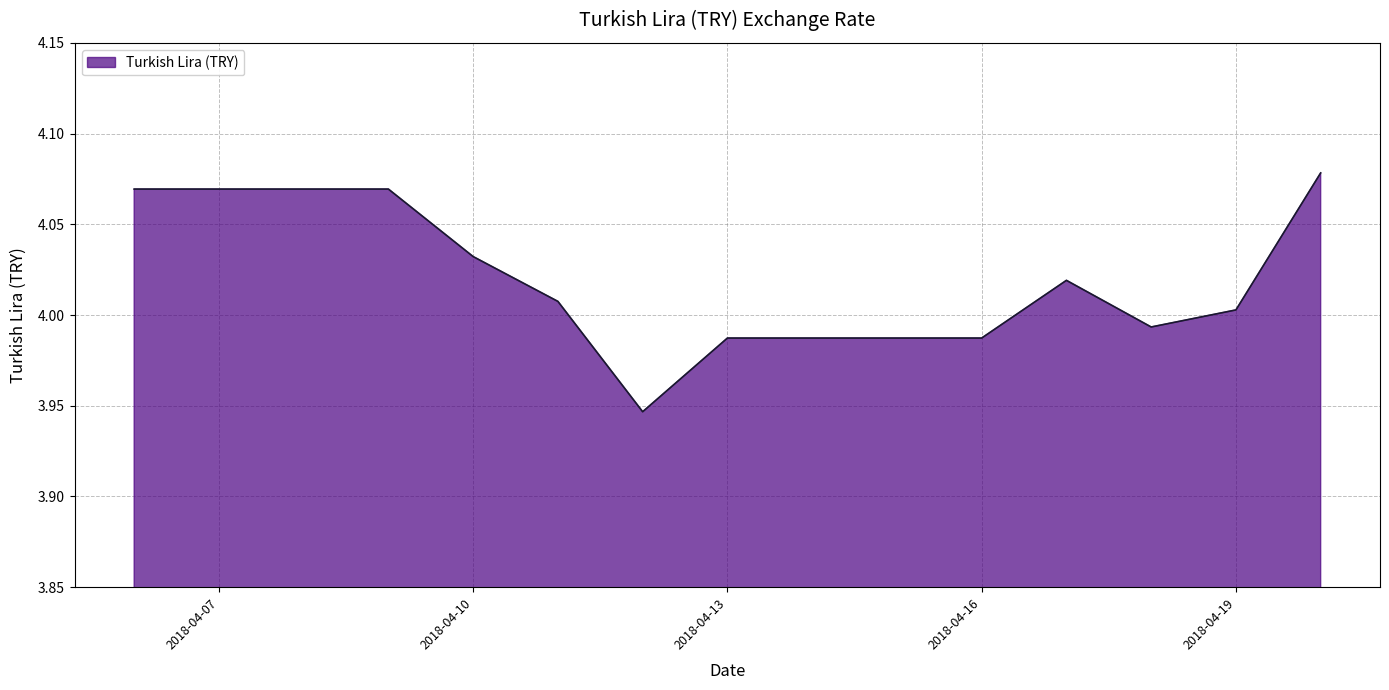

How many lines are shown in the chart?

1